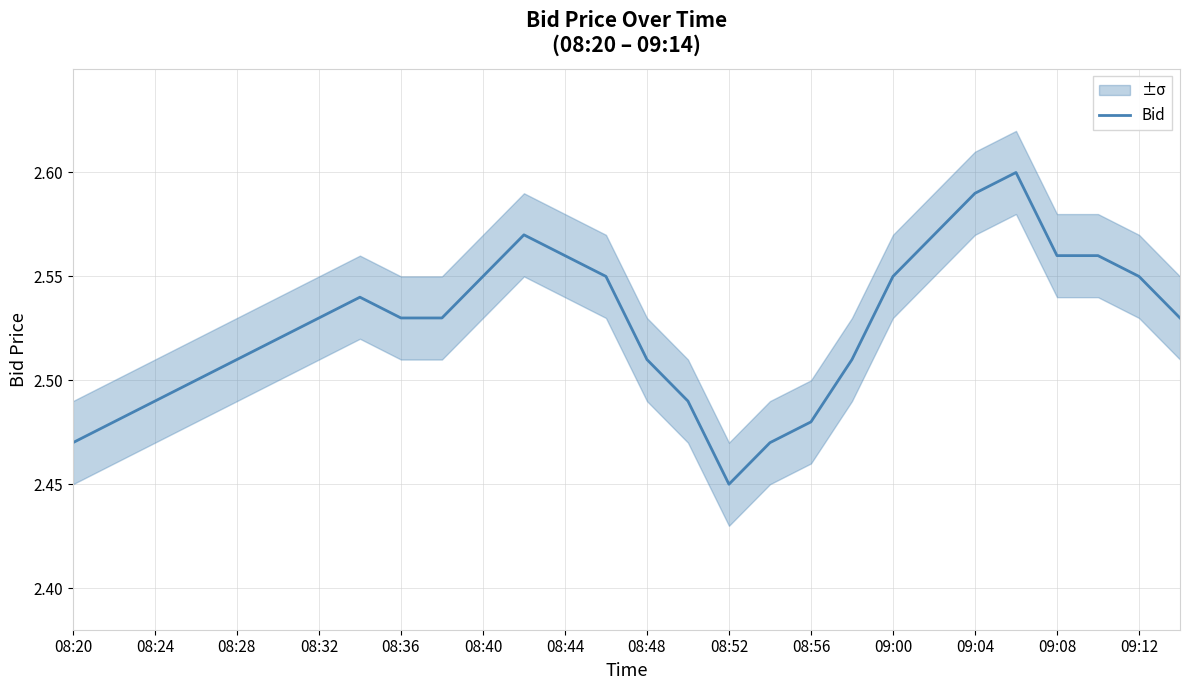

Where is Bid nearest to the value 2?

08:52